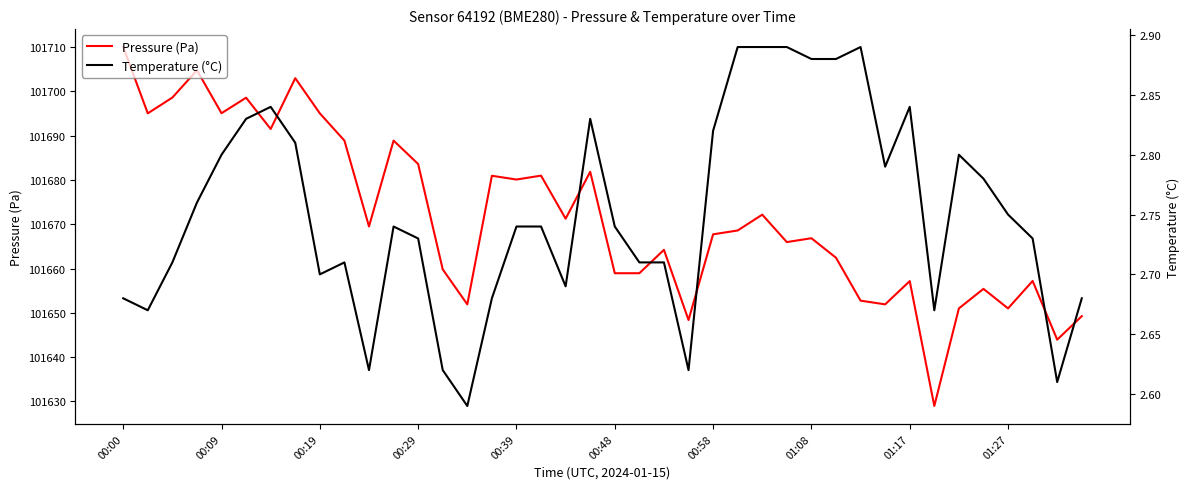

At which category is the sum across all series the highest?

00:00